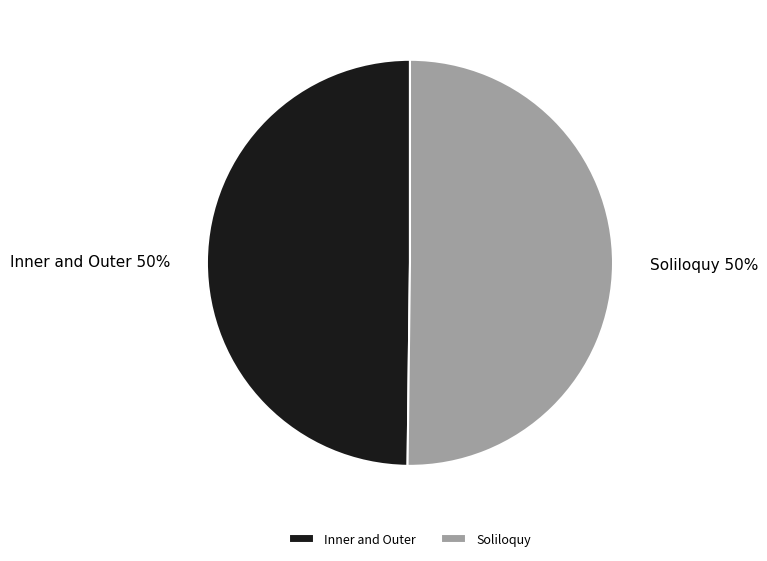

The Inner and Outer slice represents 40% of the pie. True or false?

False